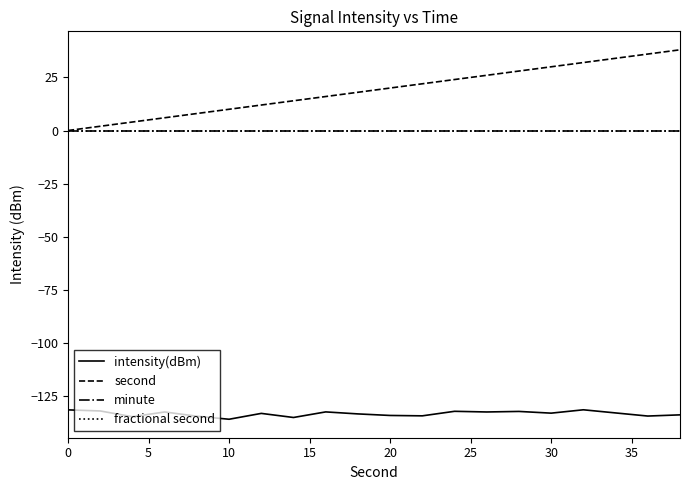

Is this an area chart (filled region under the line)?

No